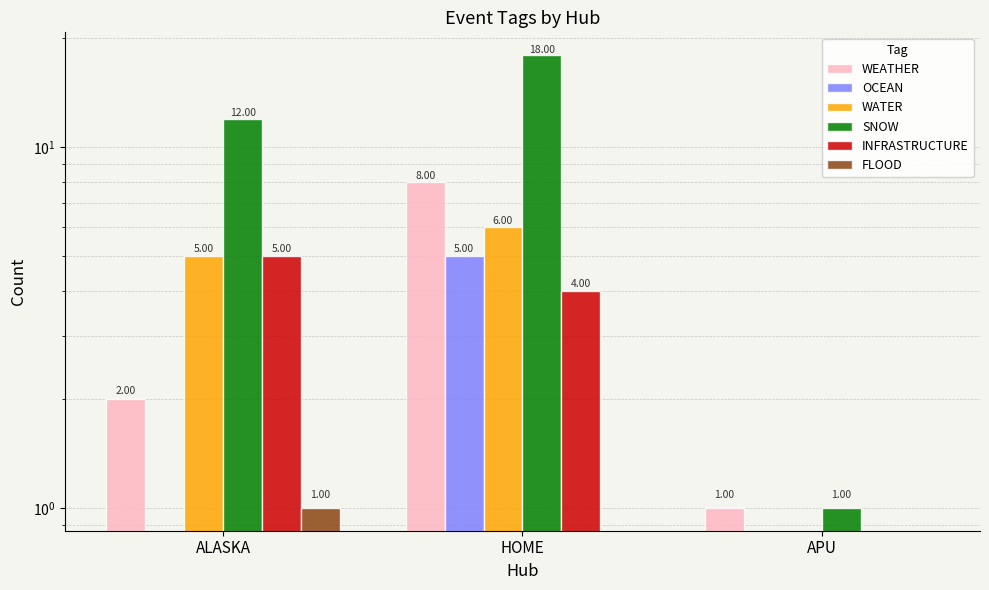

What is the value of the WEATHER bar at the 2nd from the left?

8